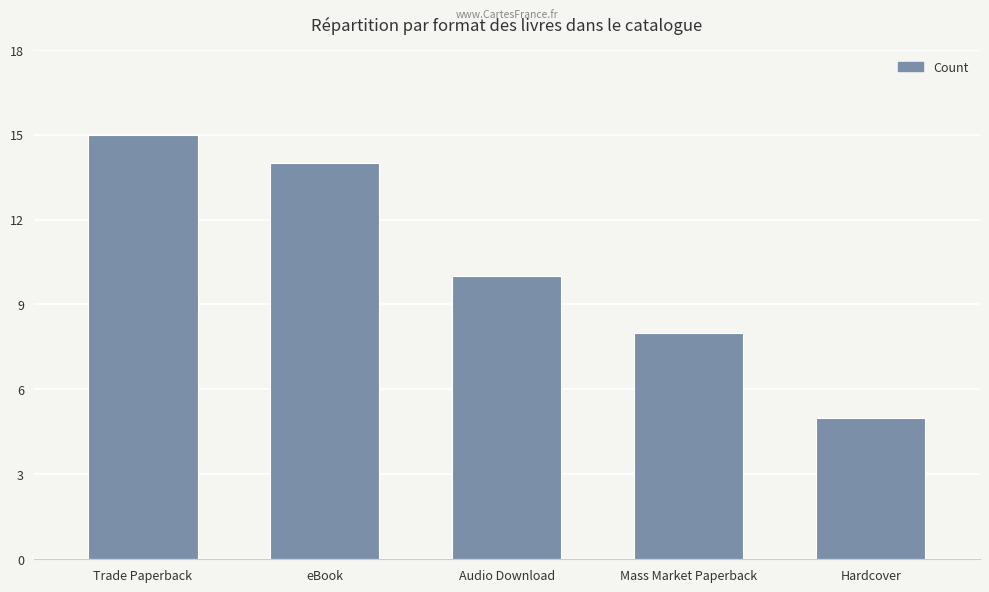

Count the number of data series in this chart.

1